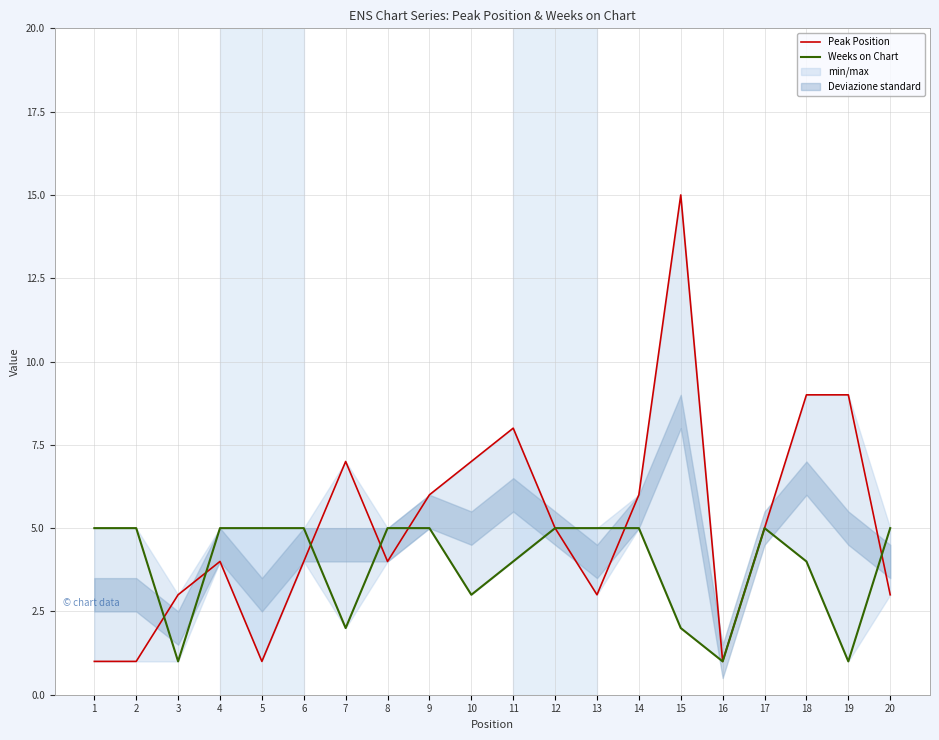

How many interior local peaks does the Peak Position series have?

4